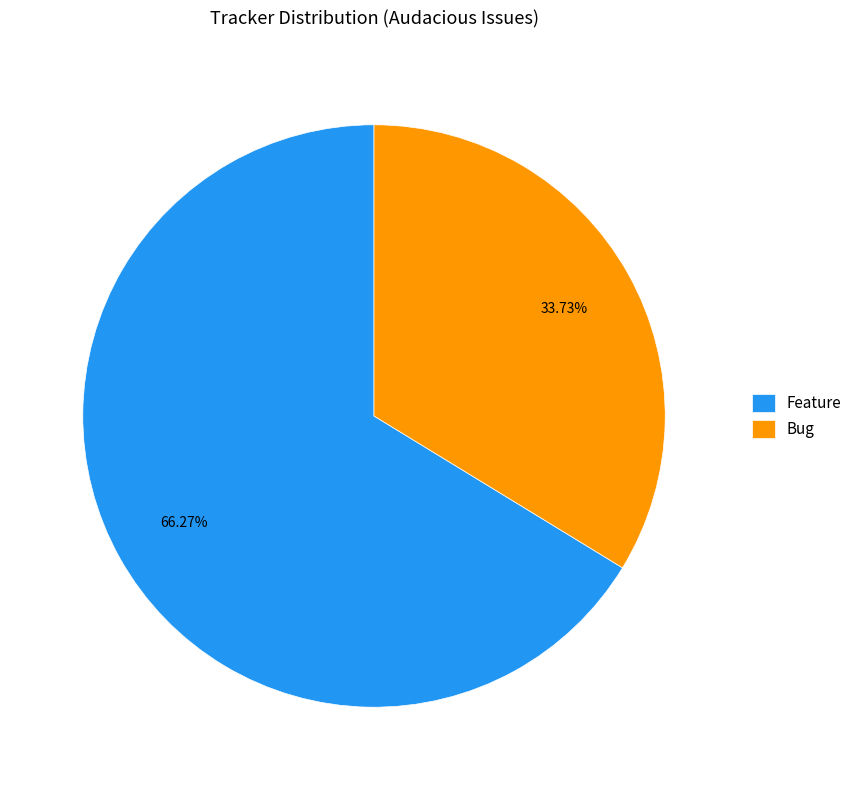

To the nearest percent, what is the difference between the largest and smallest slice percentages?

33%